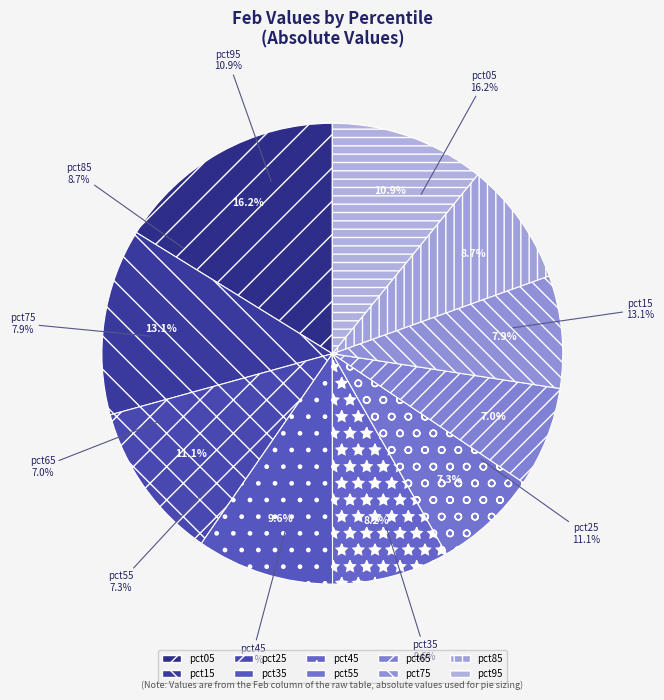

Count the number of slices in the pie.

10